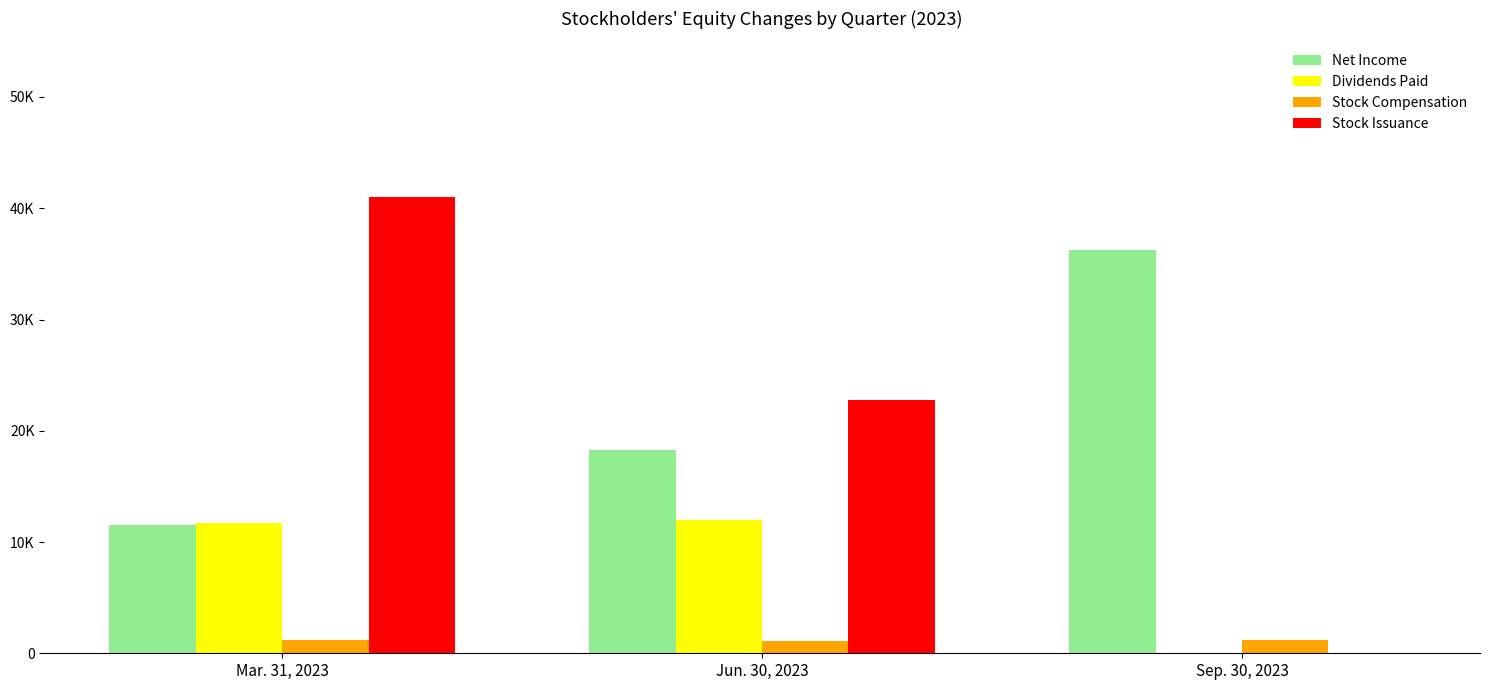

What is the value of the Stock Compensation bar at the 1st from the left?

1177